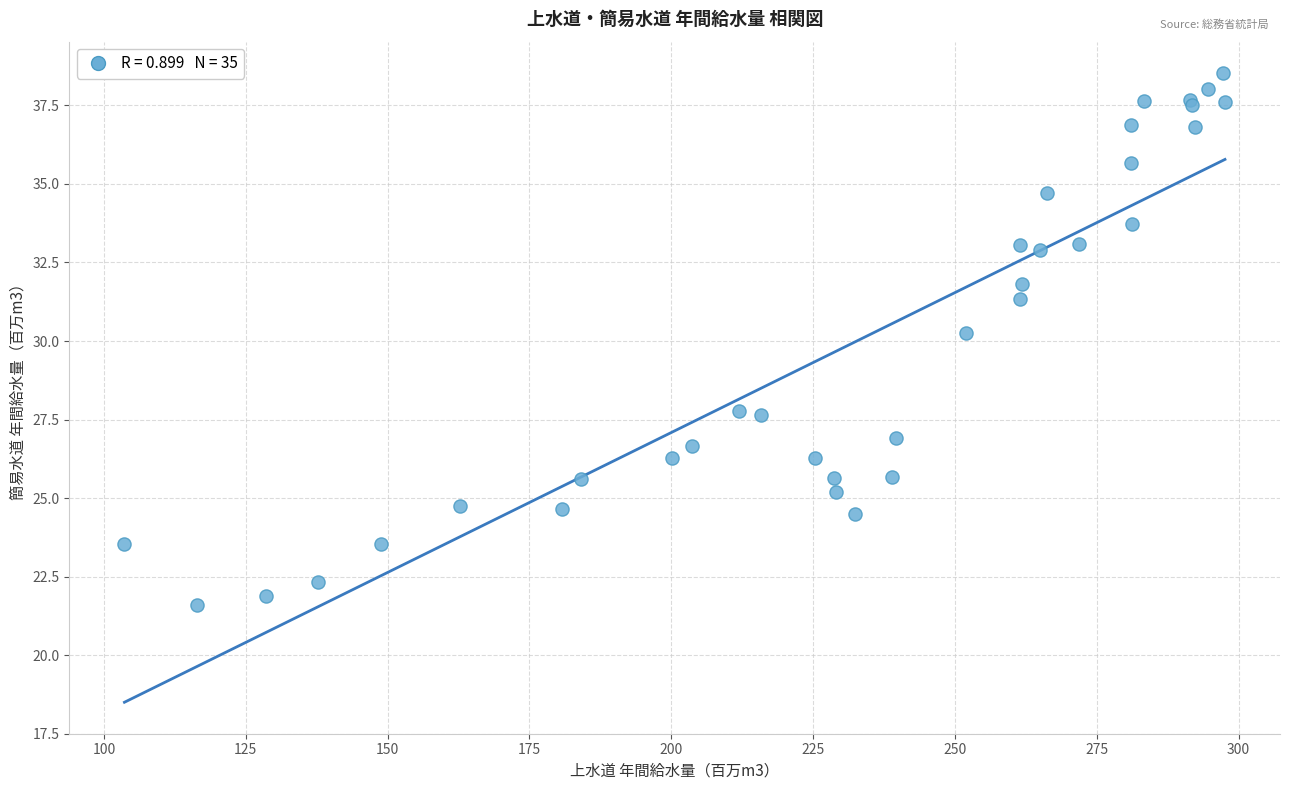

What Y value in the scatter plot is closest to 30?

30.2